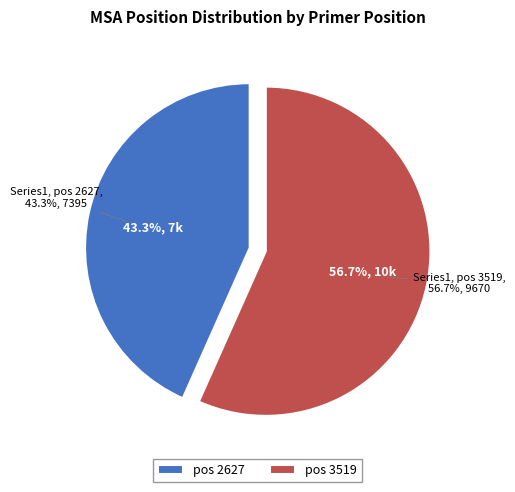

Is the sum of 3519 and 2627 greater than half?

Yes